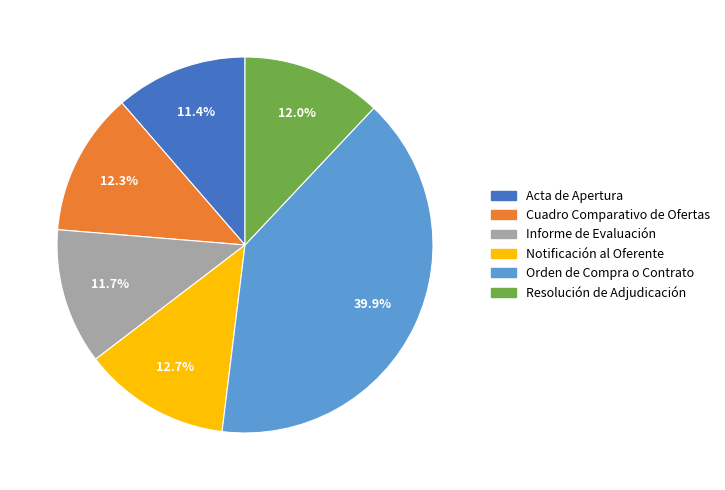

Between Resolución de Adjudicación and Orden de Compra o Contrato, which is larger?

Orden de Compra o Contrato